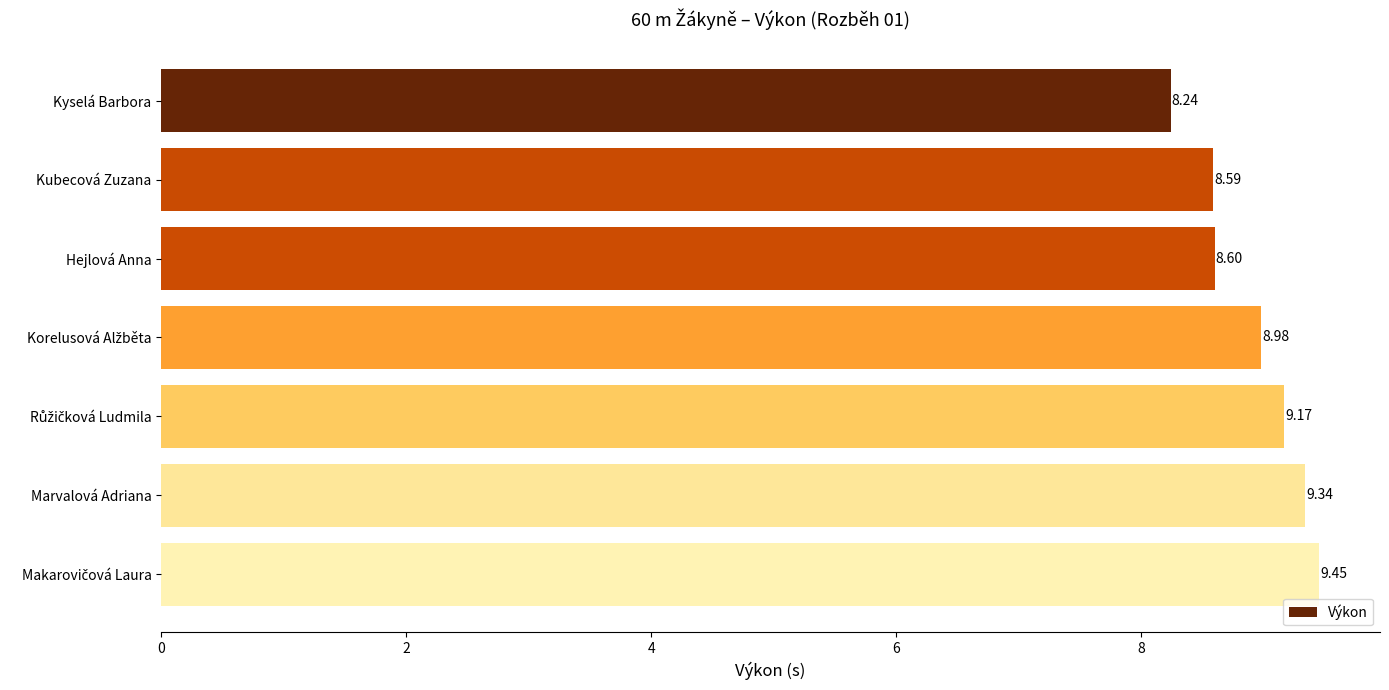

At which category does the chart reach its minimum across all series?

Kyselá Barbora